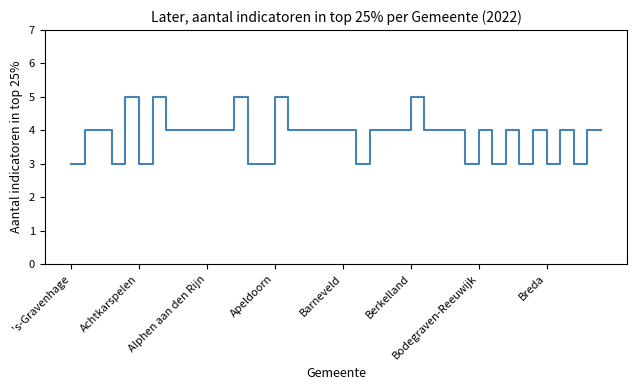

What is the smallest value displayed?

3